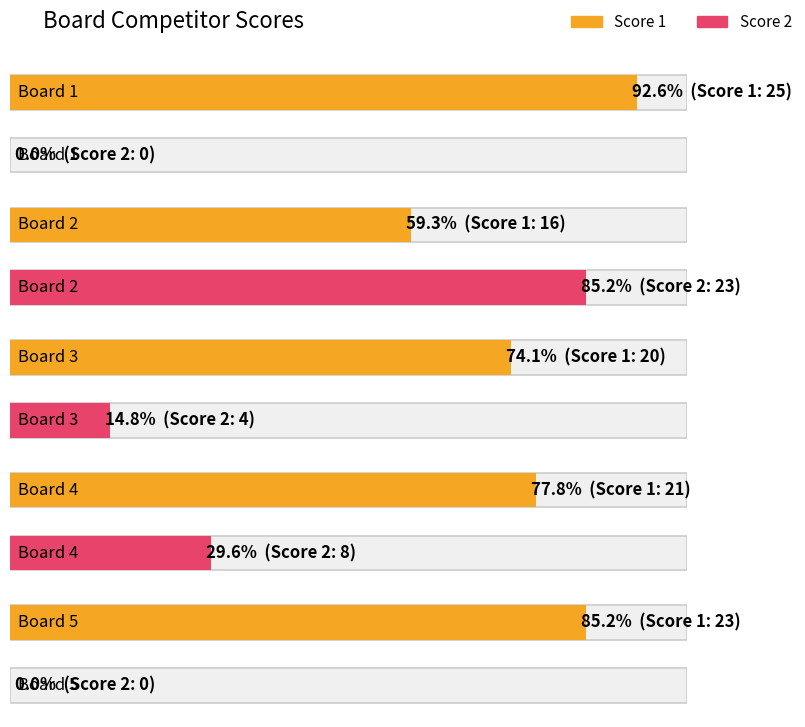

What is the total value across all series at Board 5?

23